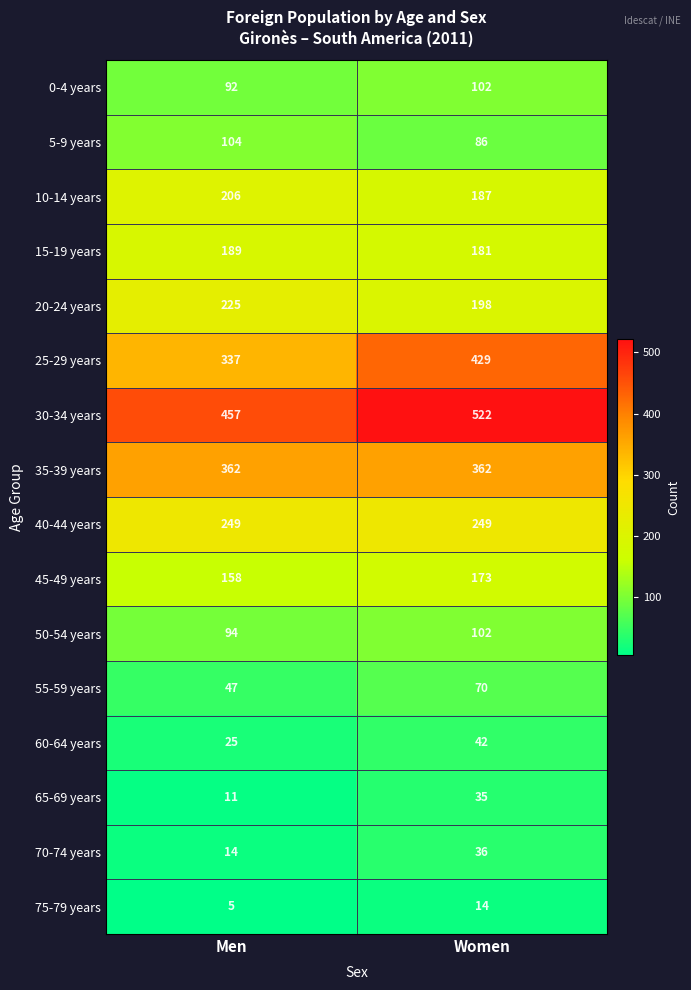

Which series has the widest spread of values?

25-29 years